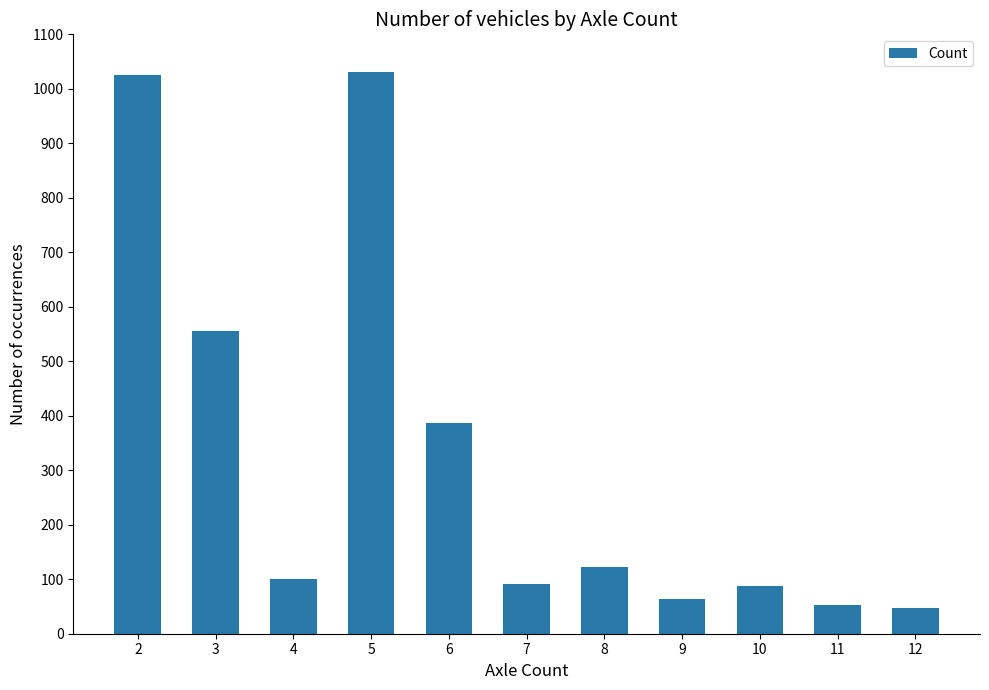

How many bars are there in total?

11